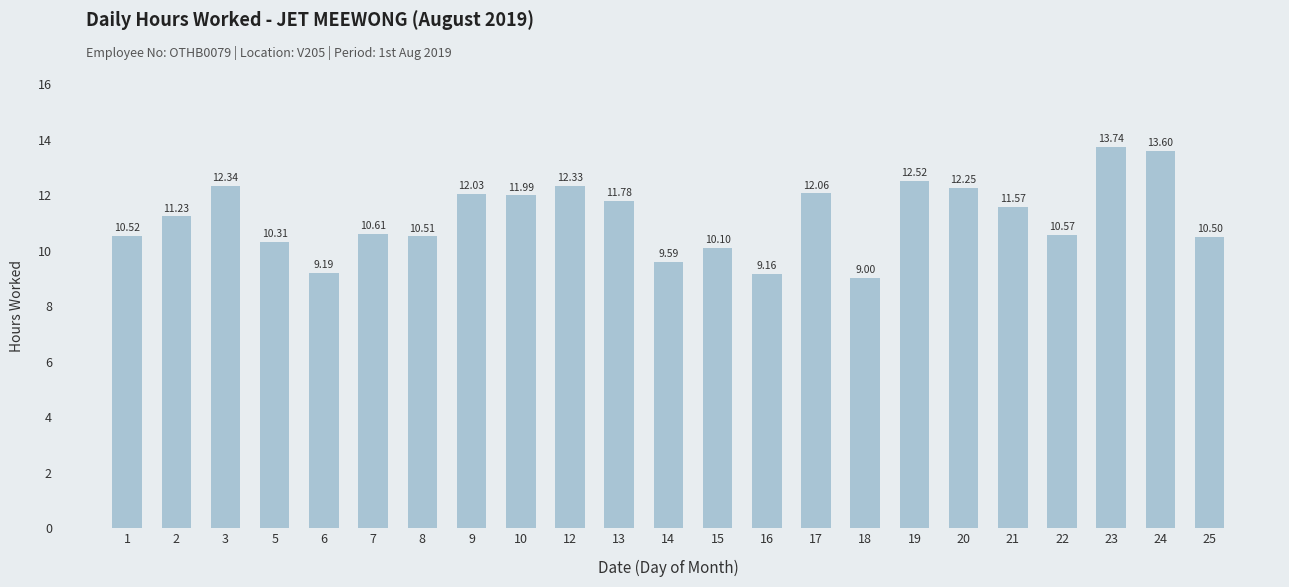

What is the value of the 20th bar from the left?

10.6